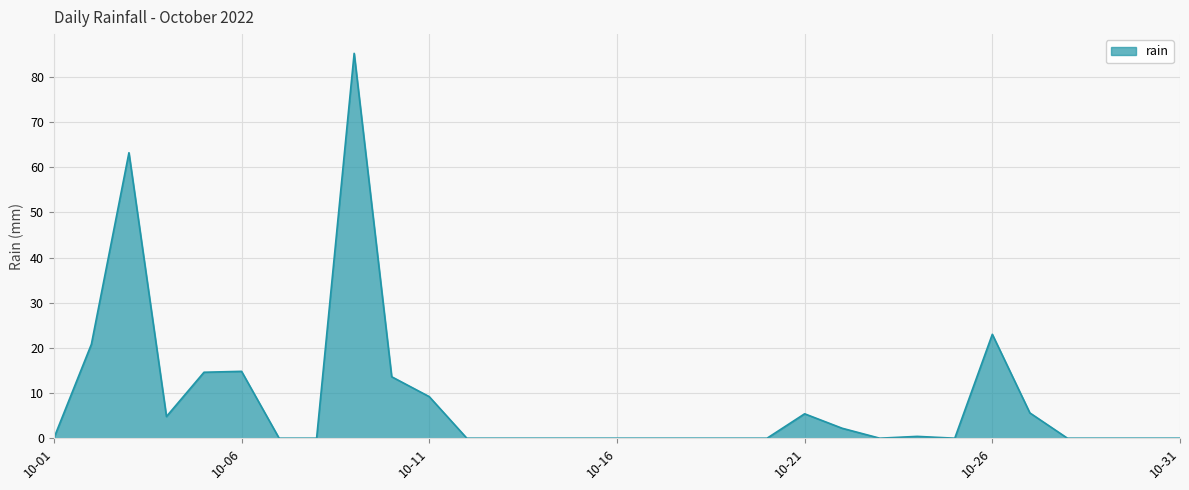

What is the maximum value shown in the chart?

85.2